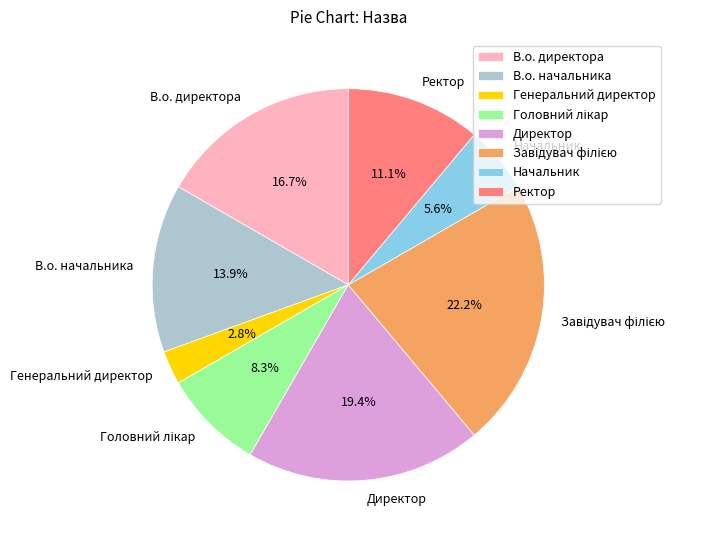

Between В.о. начальника and Начальник, which is larger?

В.о. начальника